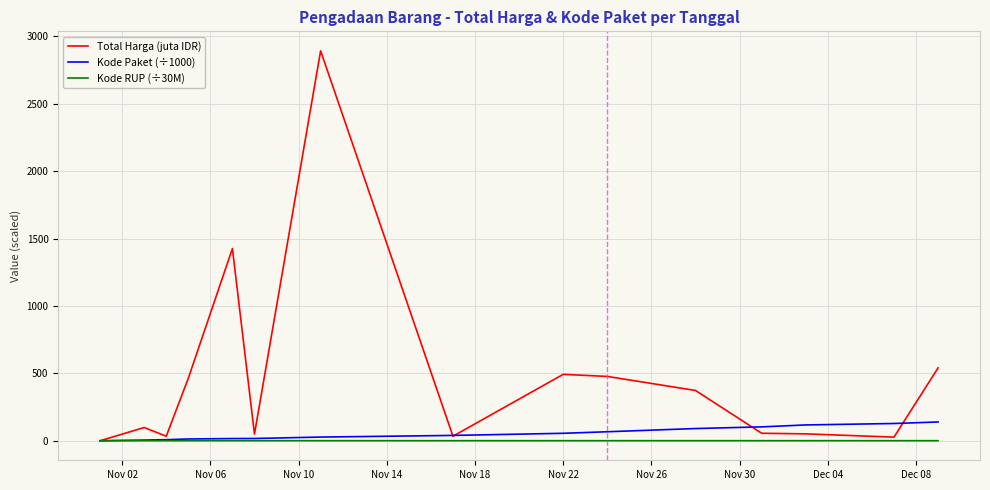

What is the greatest value displayed?

2892.1